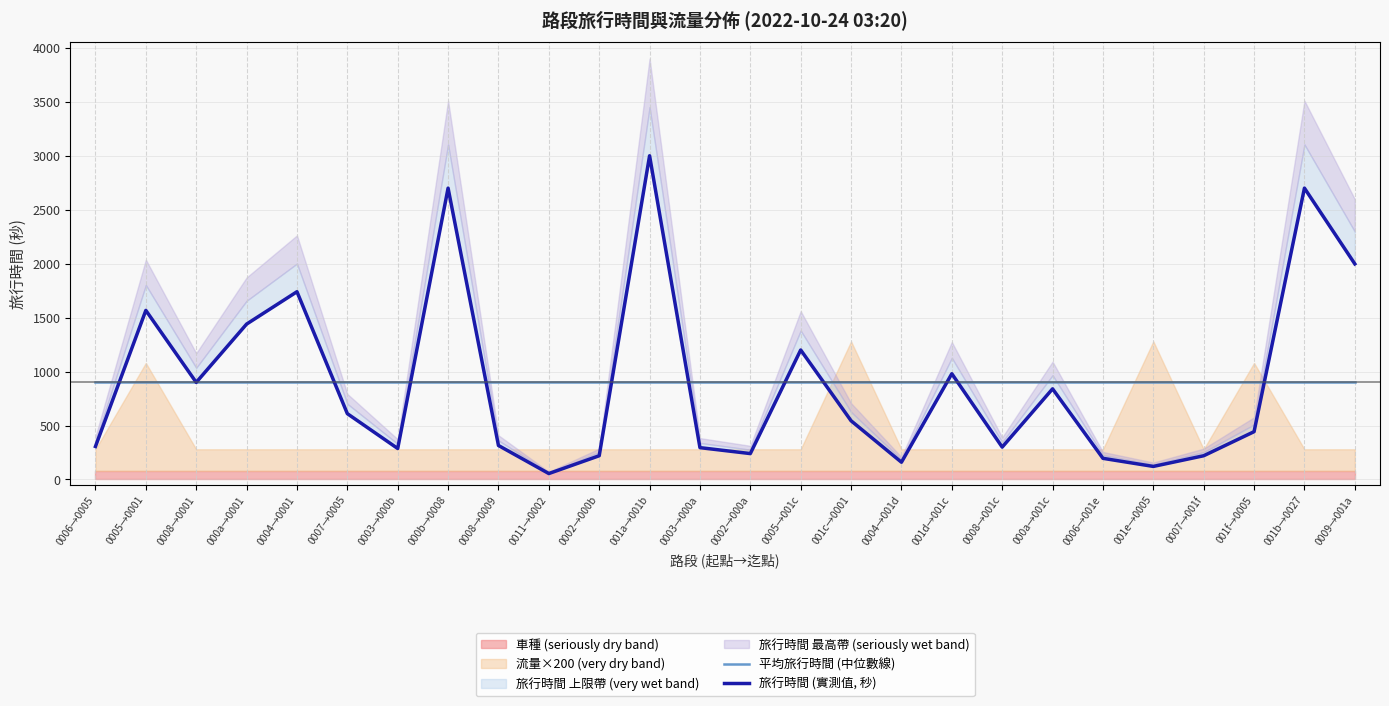

Where is the first local minimum for 旅行時間 (實測值, 秒)?

0008→0001